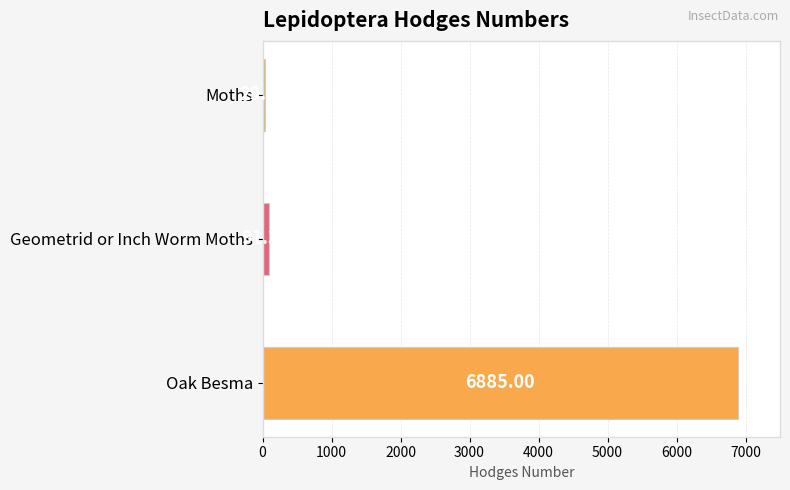

List the labels in order of value, smallest first.

Moths, Geometrid or Inch Worm Moths, Oak Besma